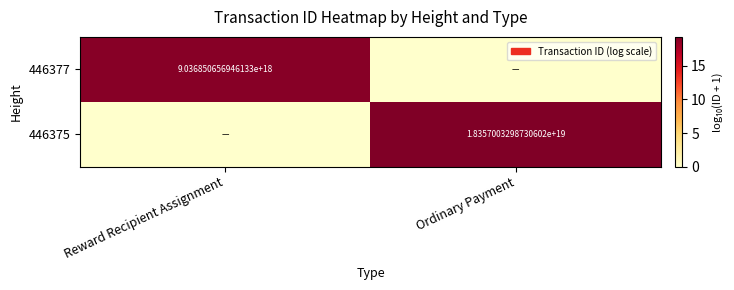

True or false: 446375 has a value of 5904502383051576320 at Ordinary Payment.

False